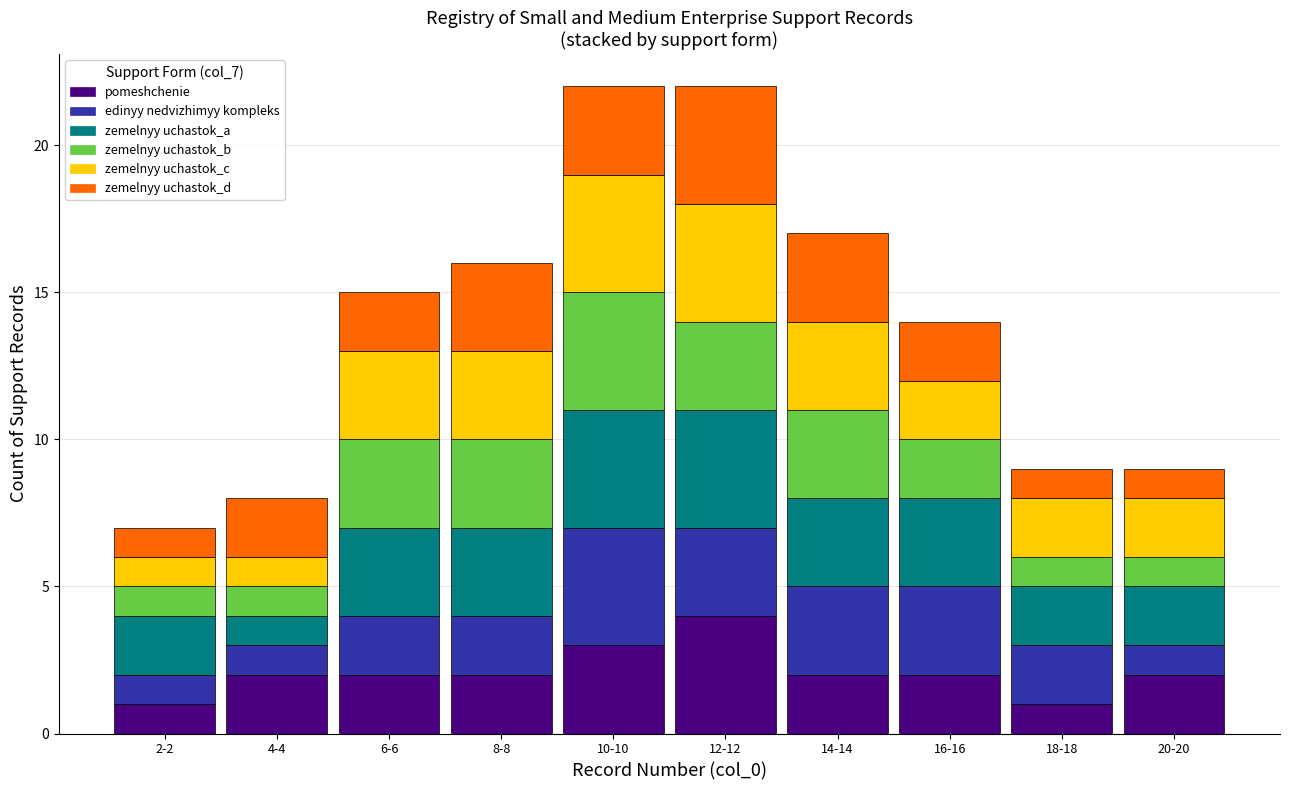

What is the maximum value for pomeshchenie?

4